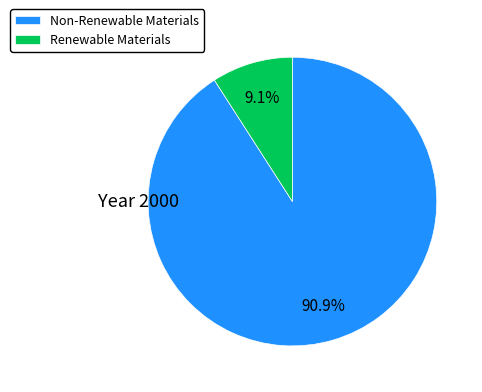

What is the ratio of the value at Non-Renewable Materials to the value at Renewable Materials?

10.0